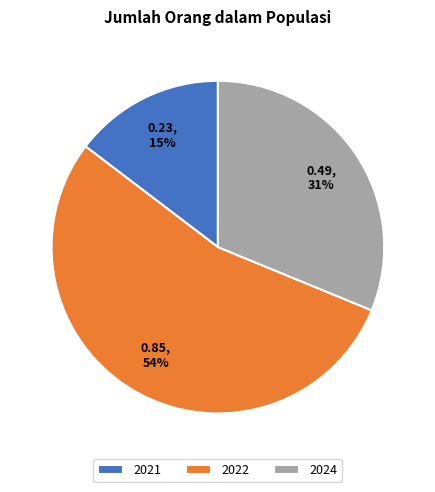

Is the sum of 2021 and 2024 greater than half?

No